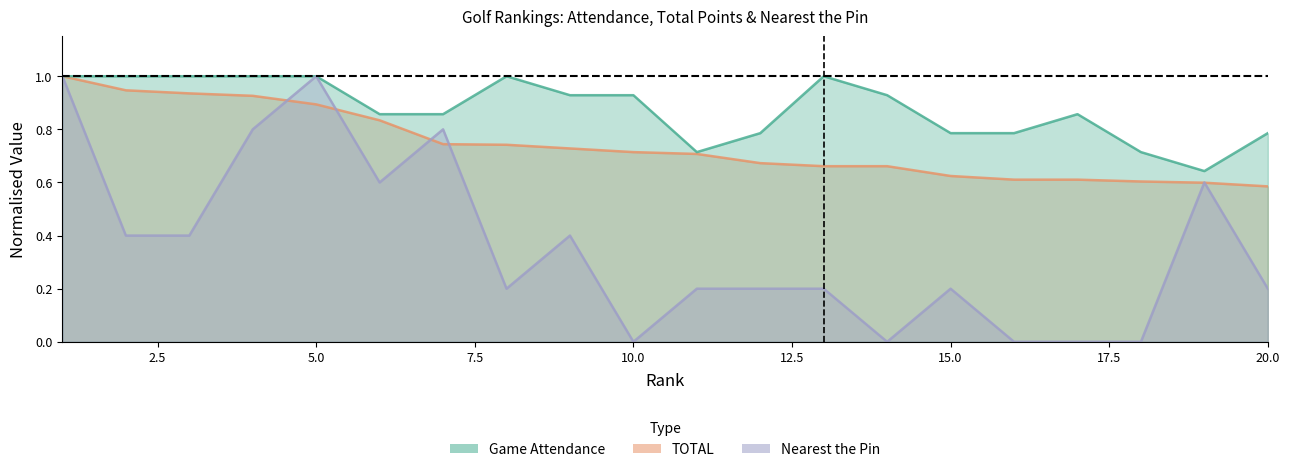

Rank the series by their average value, from highest to lowest.

Game Attendance, TOTAL, Nearest the Pin